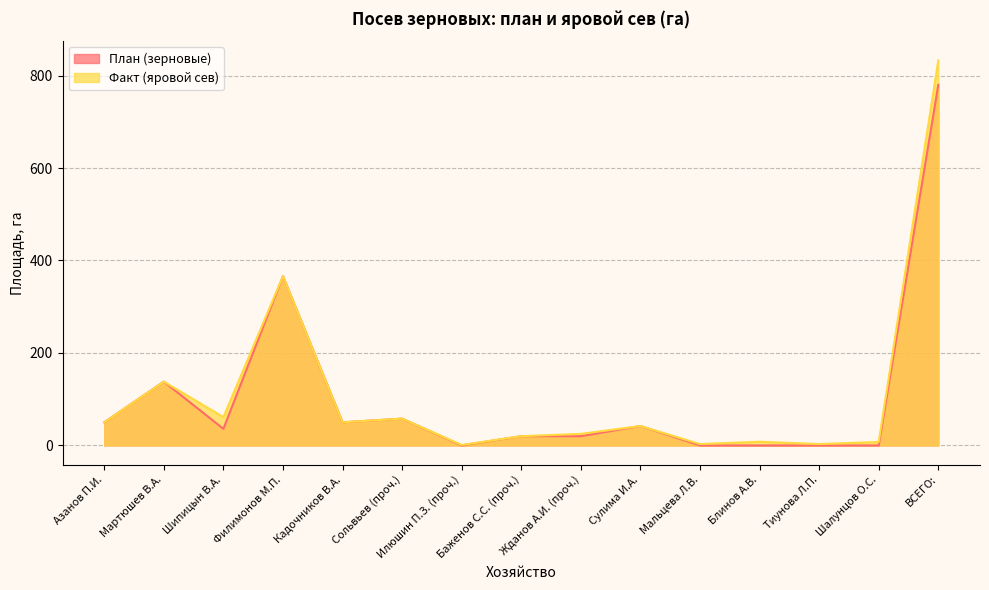

How many data points in План (зерновые) are less than 36?

7